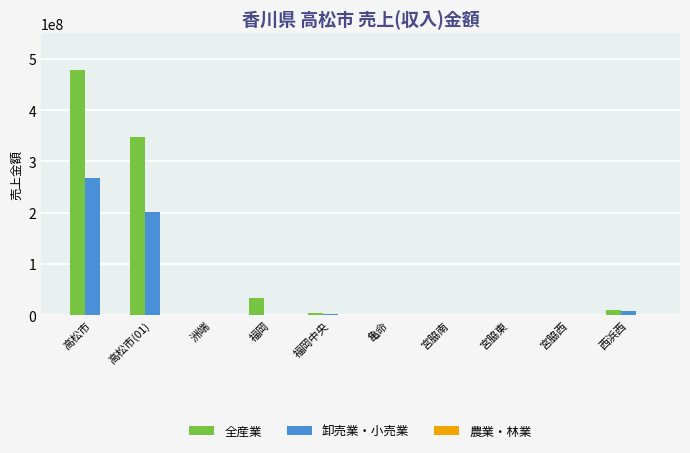

What is the sum of all 全産業 values?

874539376